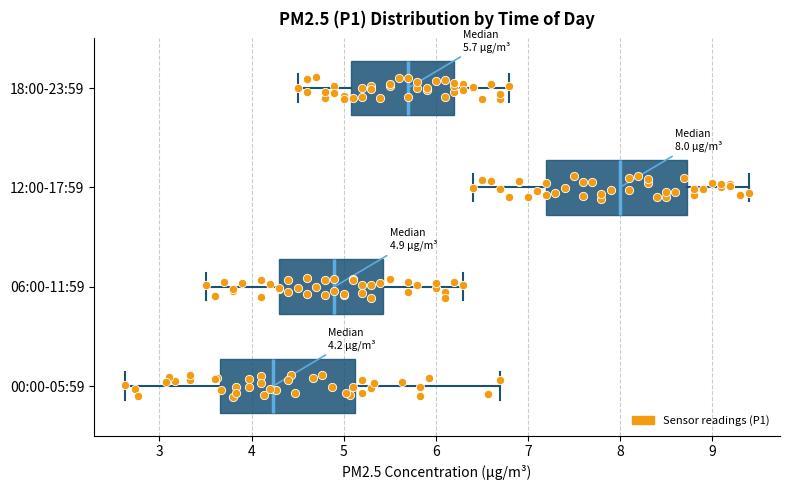

Which box has the furthest to the right median line?

12:00-17:59